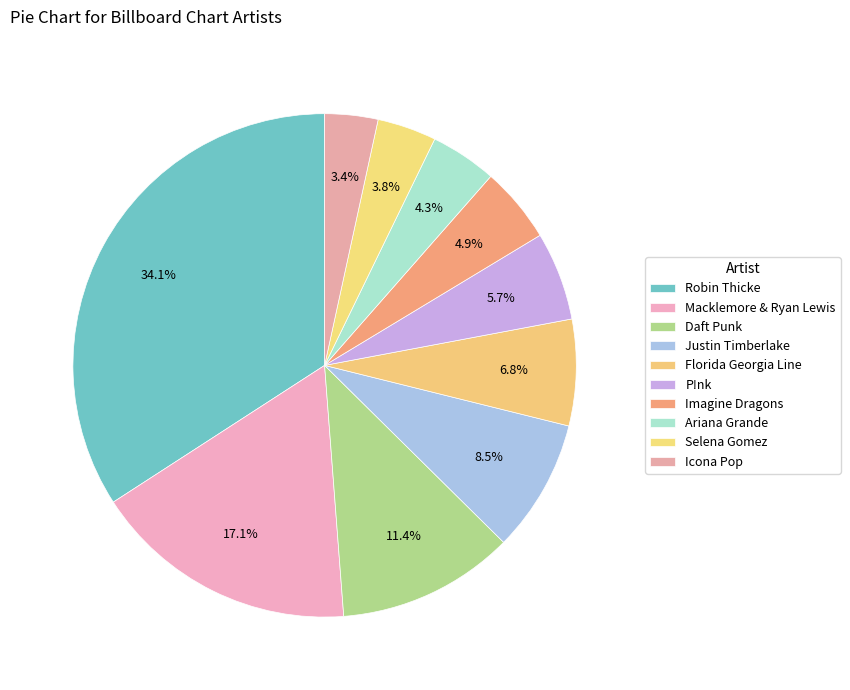

Is Justin Timberlake the majority of the pie?

No